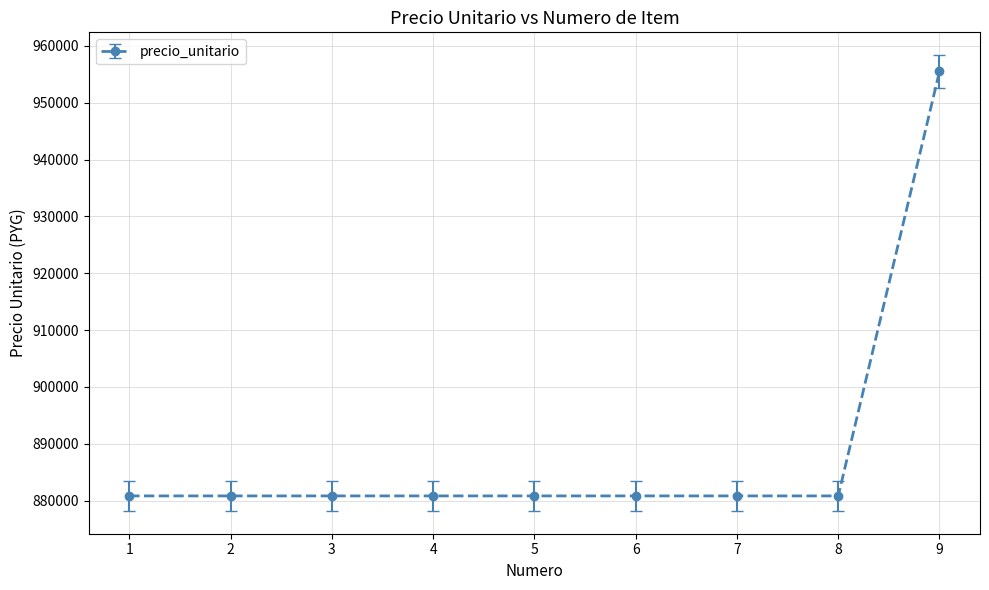

How many data points are above 880833?

1